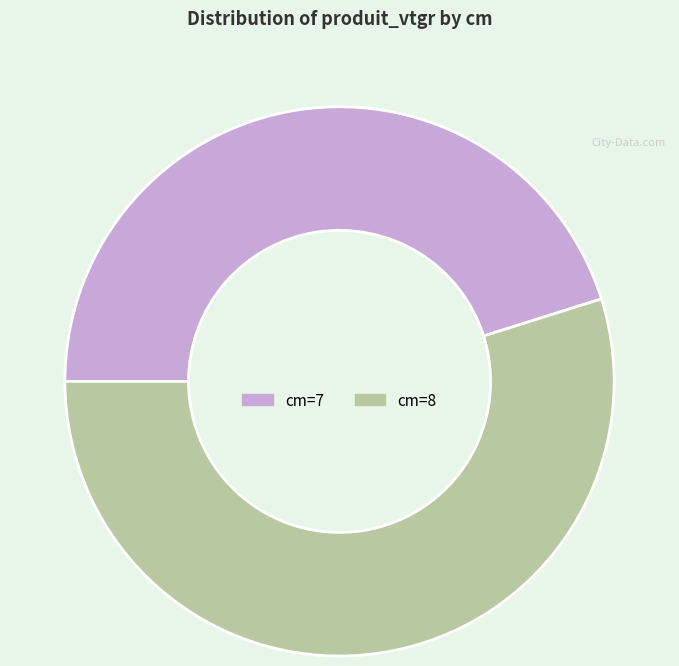

Does any single category account for the majority?

Yes